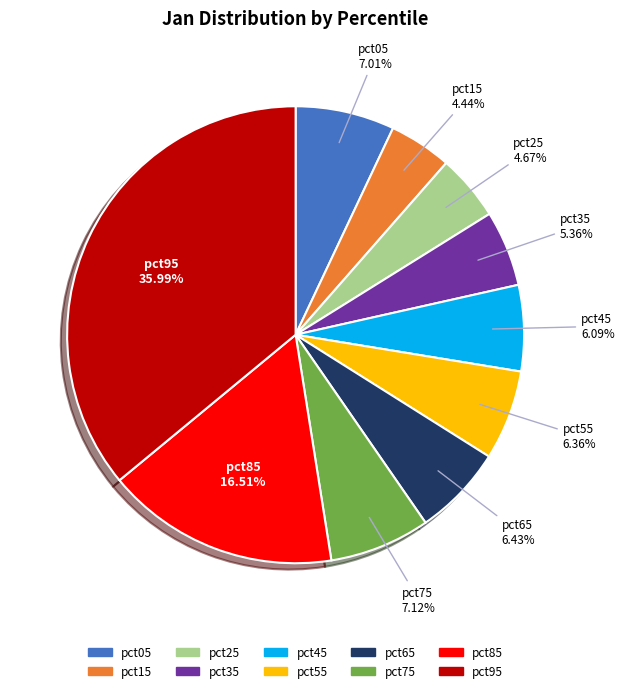

Is there a majority slice in this chart?

No